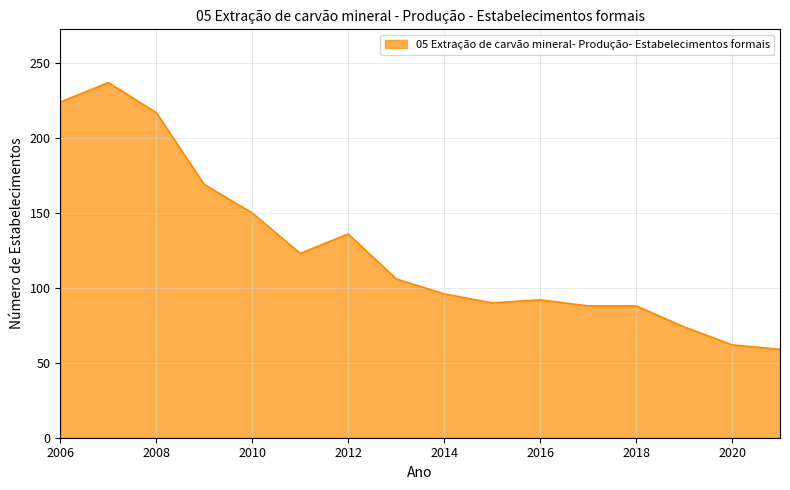

How many distinct data groups are displayed?

1